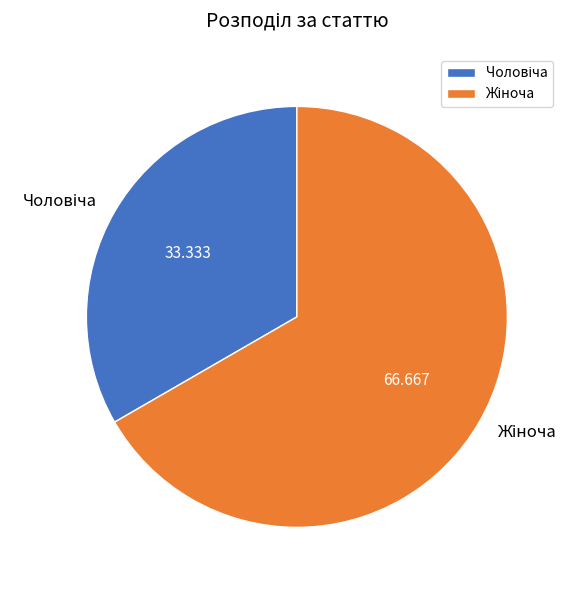

Count the number of slices in the pie.

2